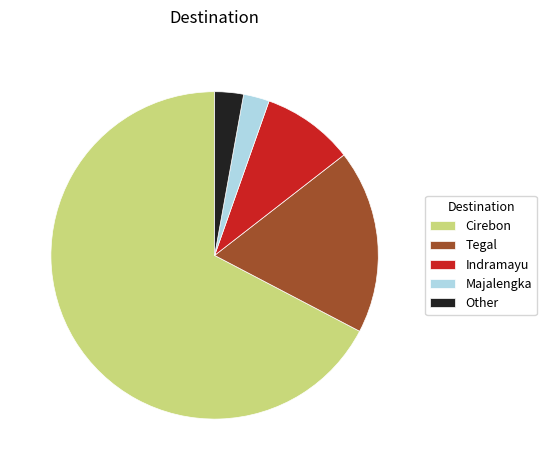

Which category has the biggest portion of the pie?

Cirebon